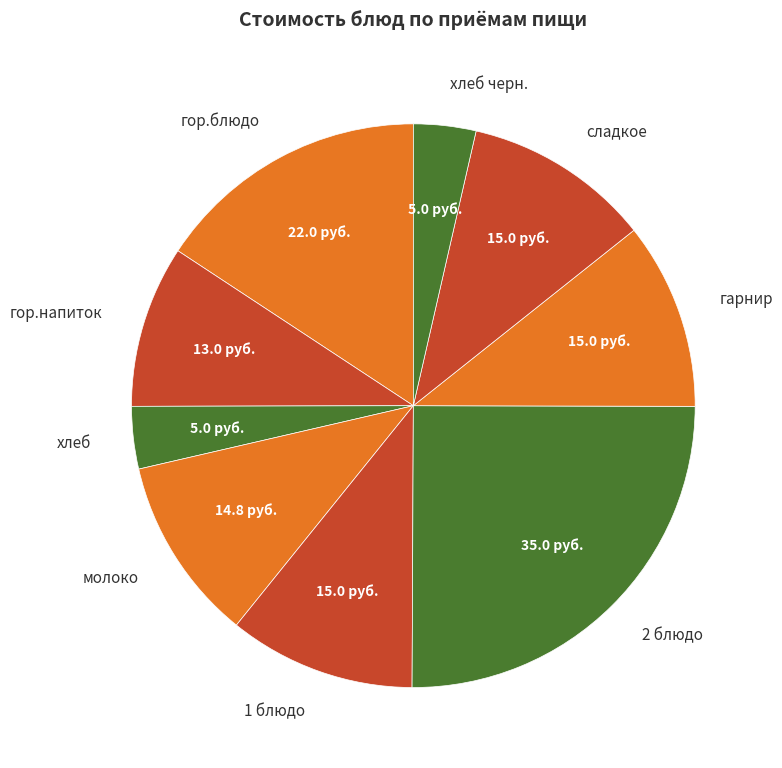

The 2 блюдо slice represents 25% of the pie. True or false?

True